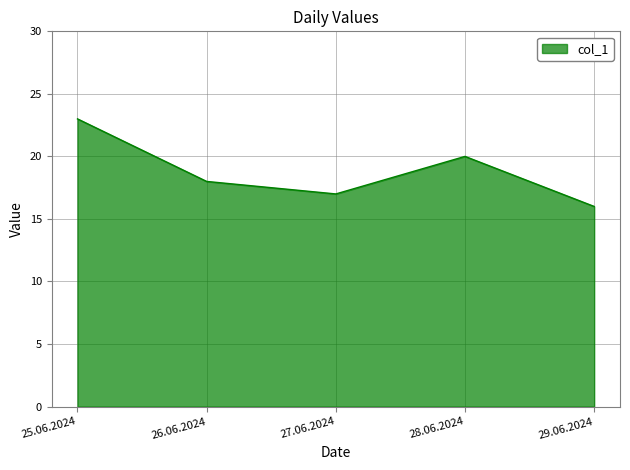

Read the value at 28.06.2024.

20